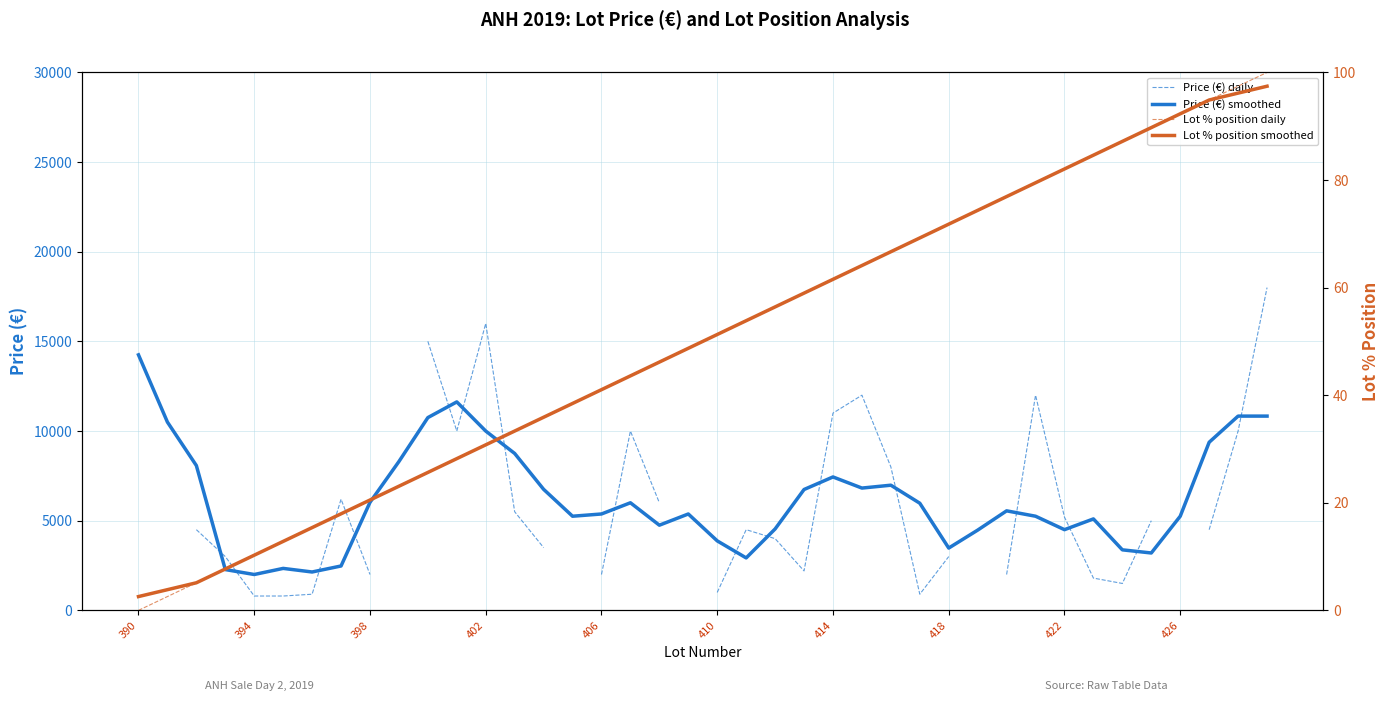

What is the lowest value of the Price (€) smoothed series?

2000.0